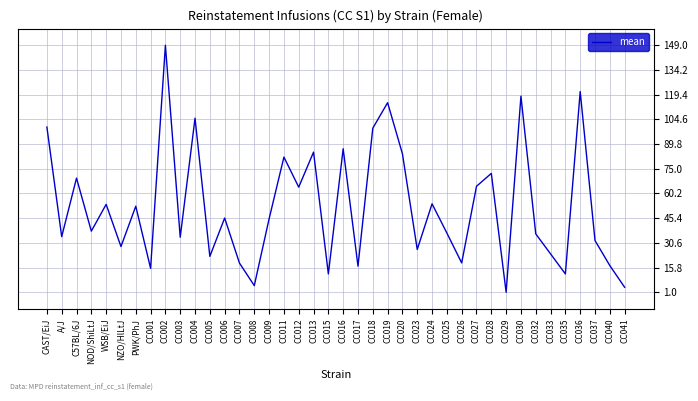

At which label is the value closest to 75?

CC028